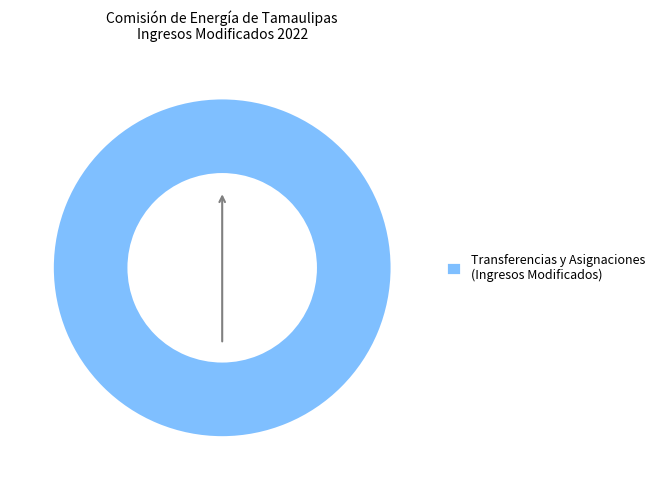

The Transferencias y Asignaciones (Ingresos Modificados) slice represents 87% of the pie. True or false?

False